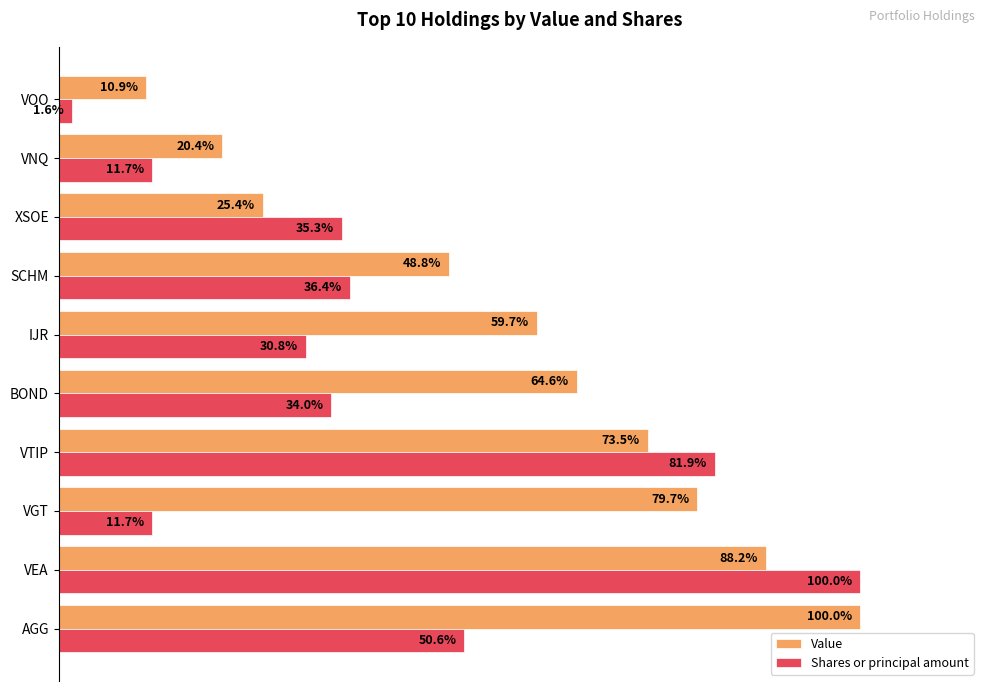

At which category is the sum across all series the highest?

VEA